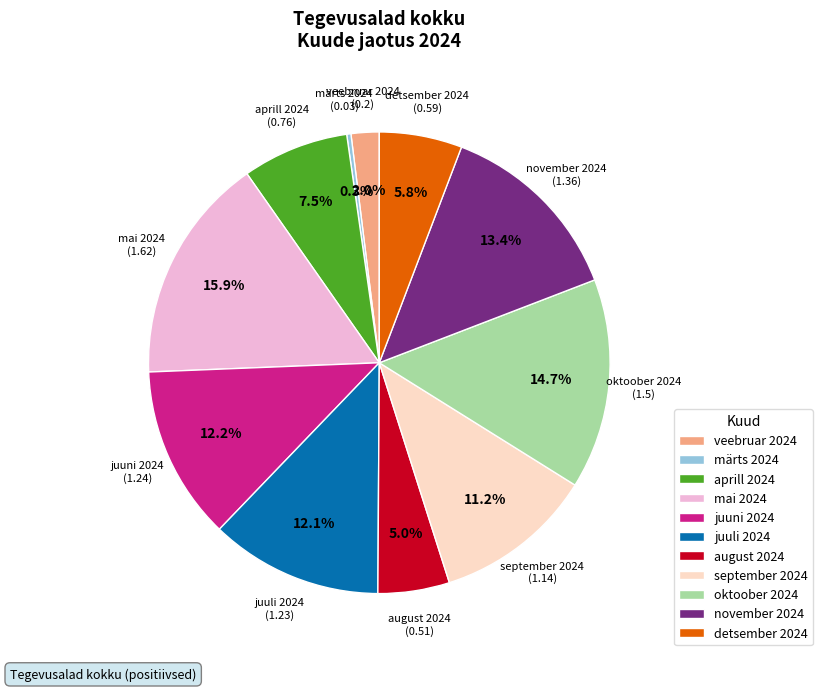

To the nearest percent, what is the average slice percentage?

9%